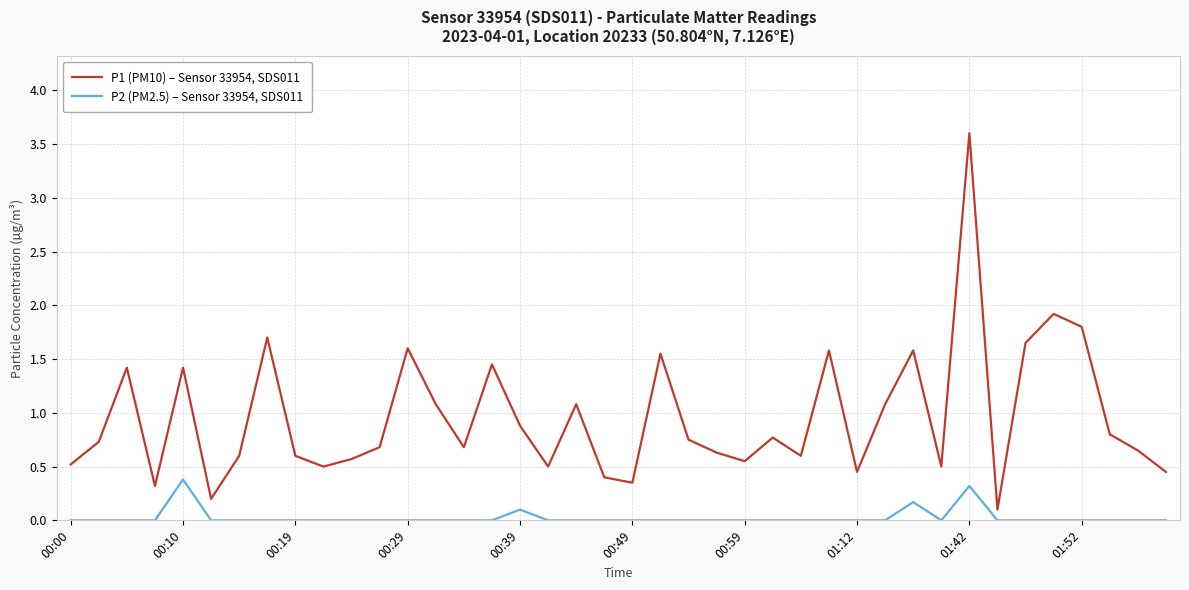

True or false: P1 (PM10) – Sensor 33954, SDS011 has more than 0 points higher than both neighbors.

True